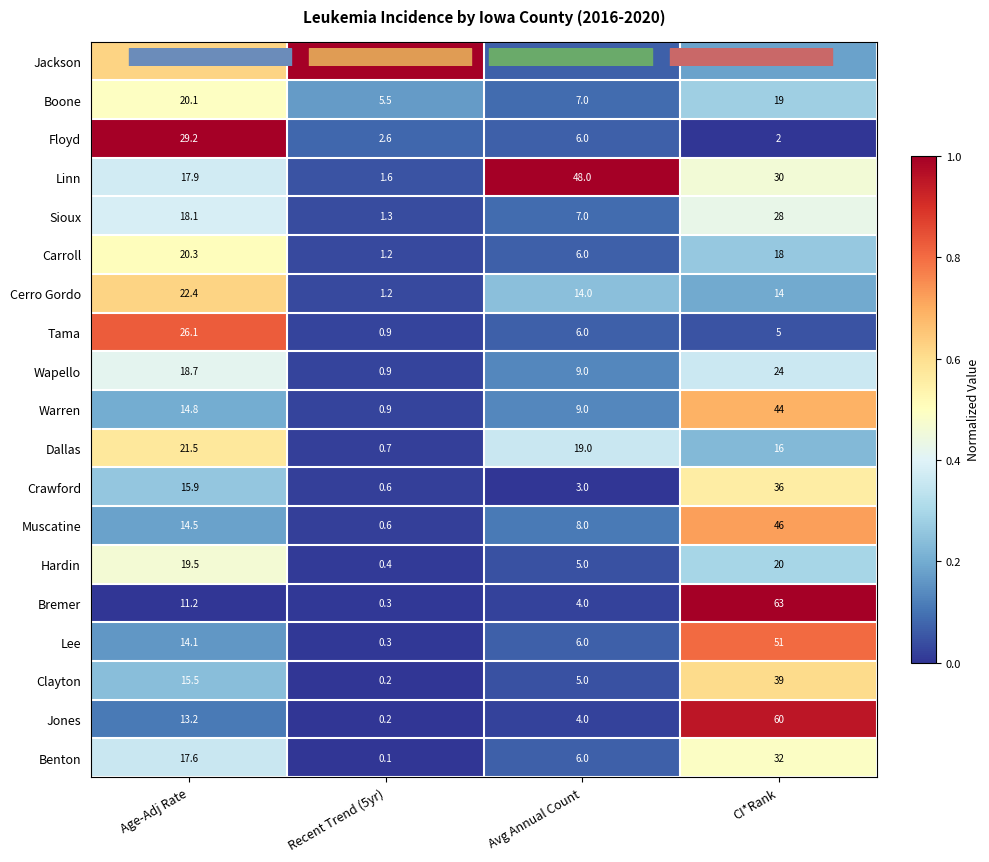

What is the maximum value shown in the chart?

63.0